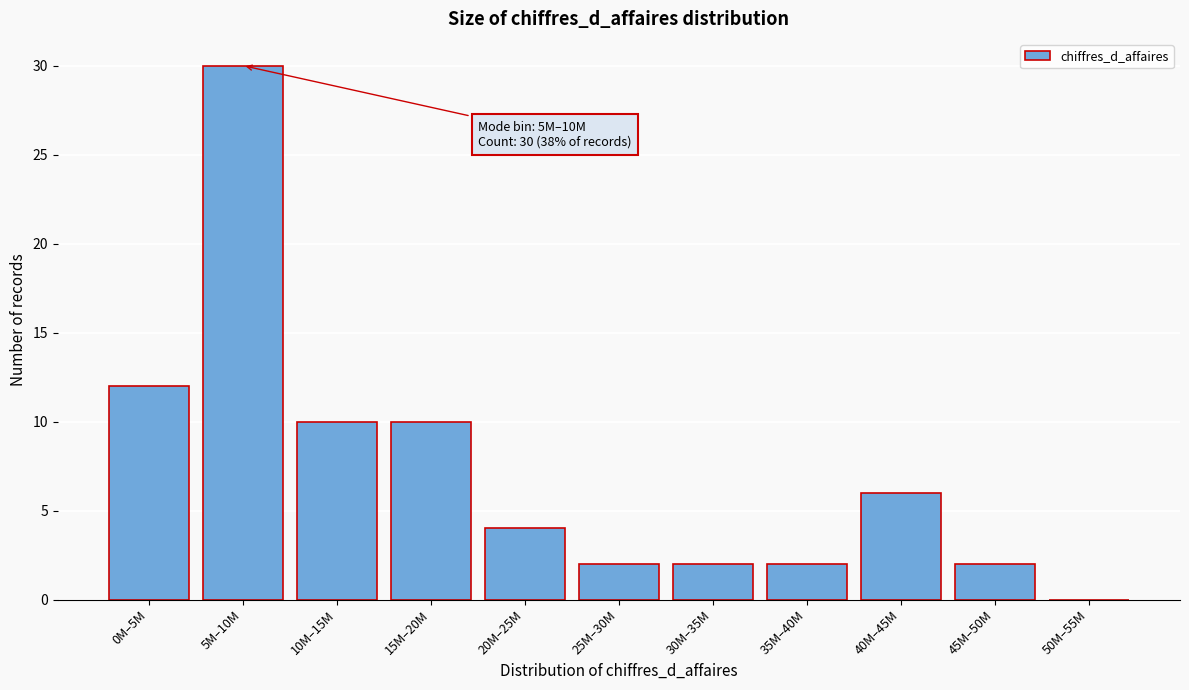

Reading left to right, list all the values displayed in this chart.

0M–5M=12	5M–10M=30	10M–15M=10	15M–20M=10	20M–25M=4	25M–30M=2	30M–35M=2	35M–40M=2	40M–45M=6	45M–50M=2	50M–55M=0